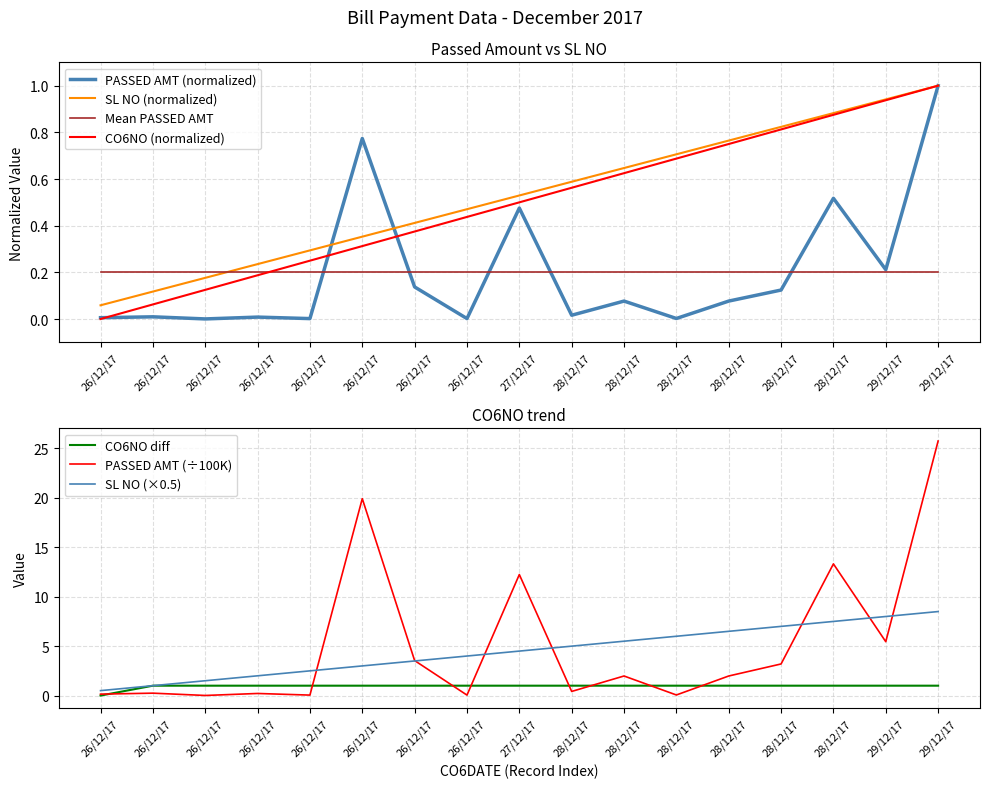

Read the CO6NO value at 26/12/17.

0.1